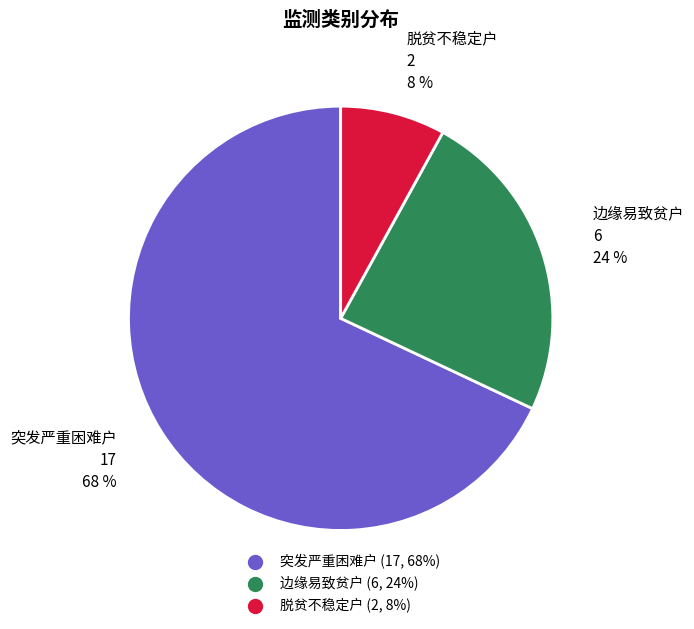

To the nearest percent, what is the combined percentage of 边缘易致贫户 and 突发严重困难户?

92%